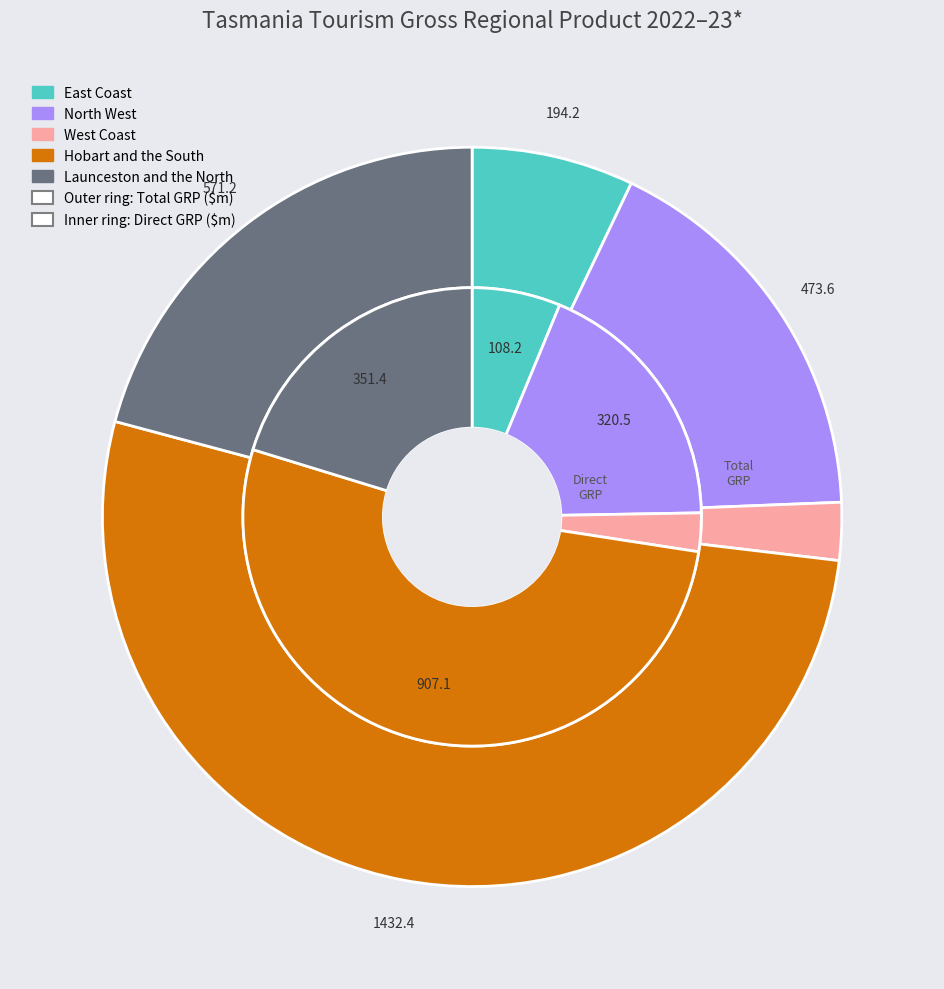

Does 3 account for over 50% of the chart?

Yes